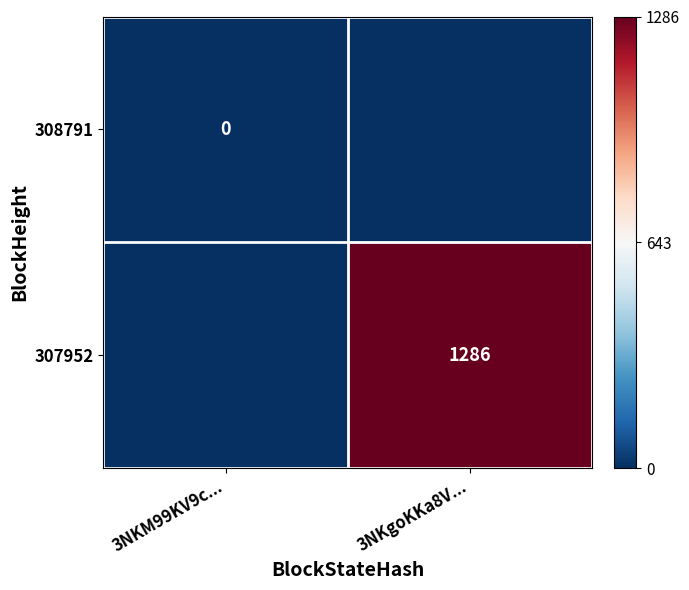

The 307952 series shows 1286 at 3NKgoKKa8V.... True or false?

True